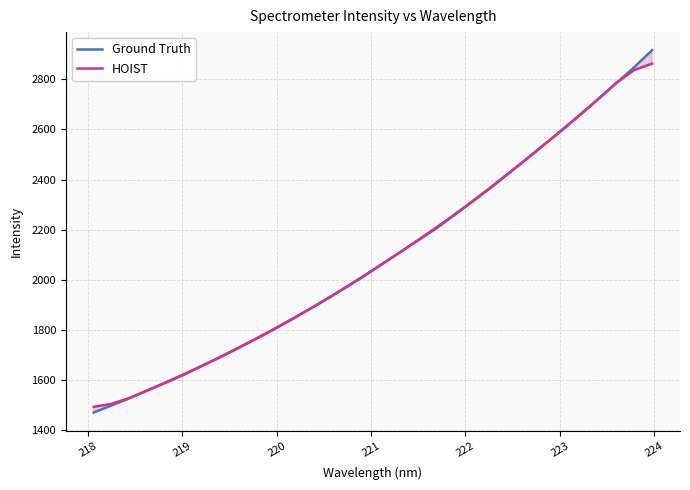

How many series are shown in this chart?

2